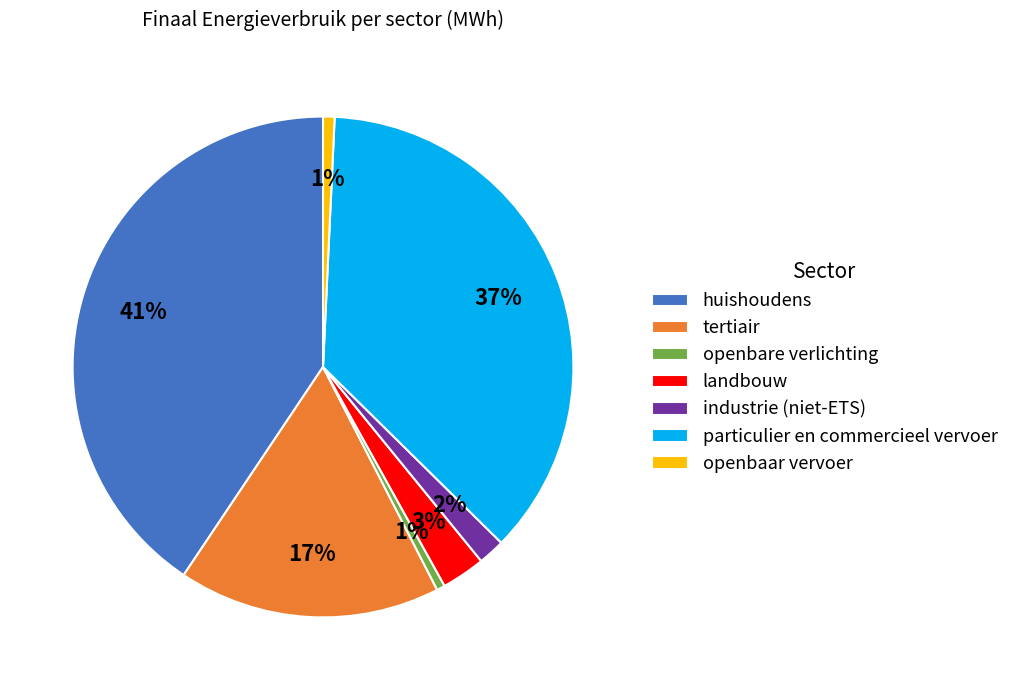

Between openbare verlichting and industrie (niet-ETS), which is larger?

industrie (niet-ETS)